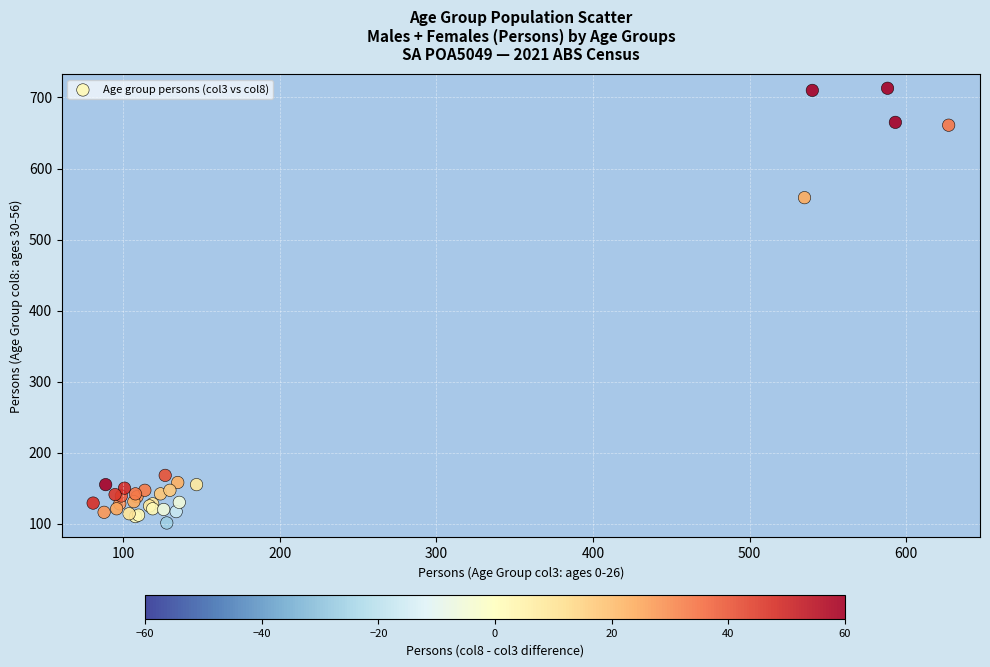

What Y value in the scatter plot is closest to 407?

559